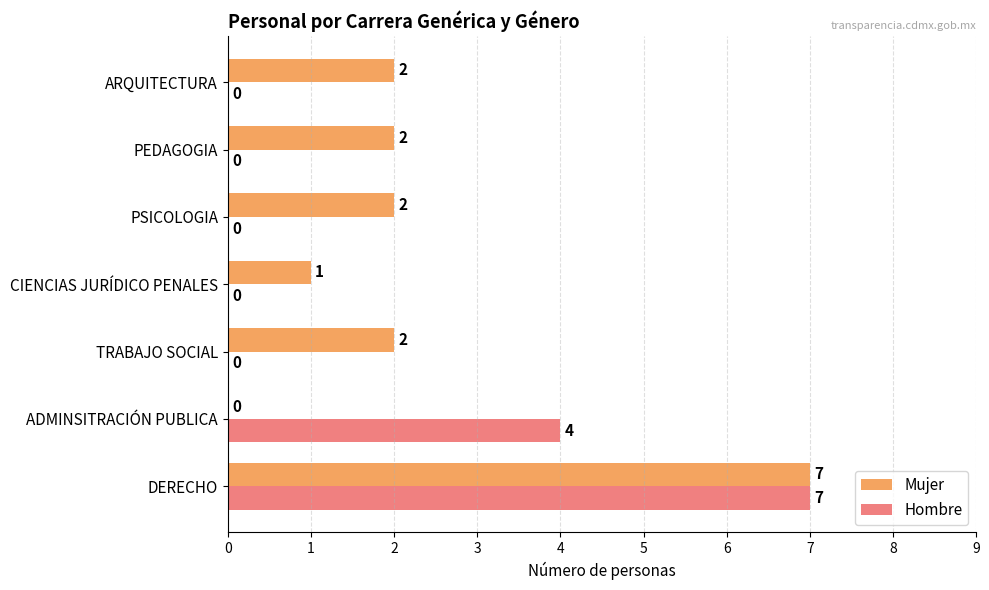

Which series changed the most between TRABAJO SOCIAL and CIENCIAS JURÍDICO PENALES?

Mujer